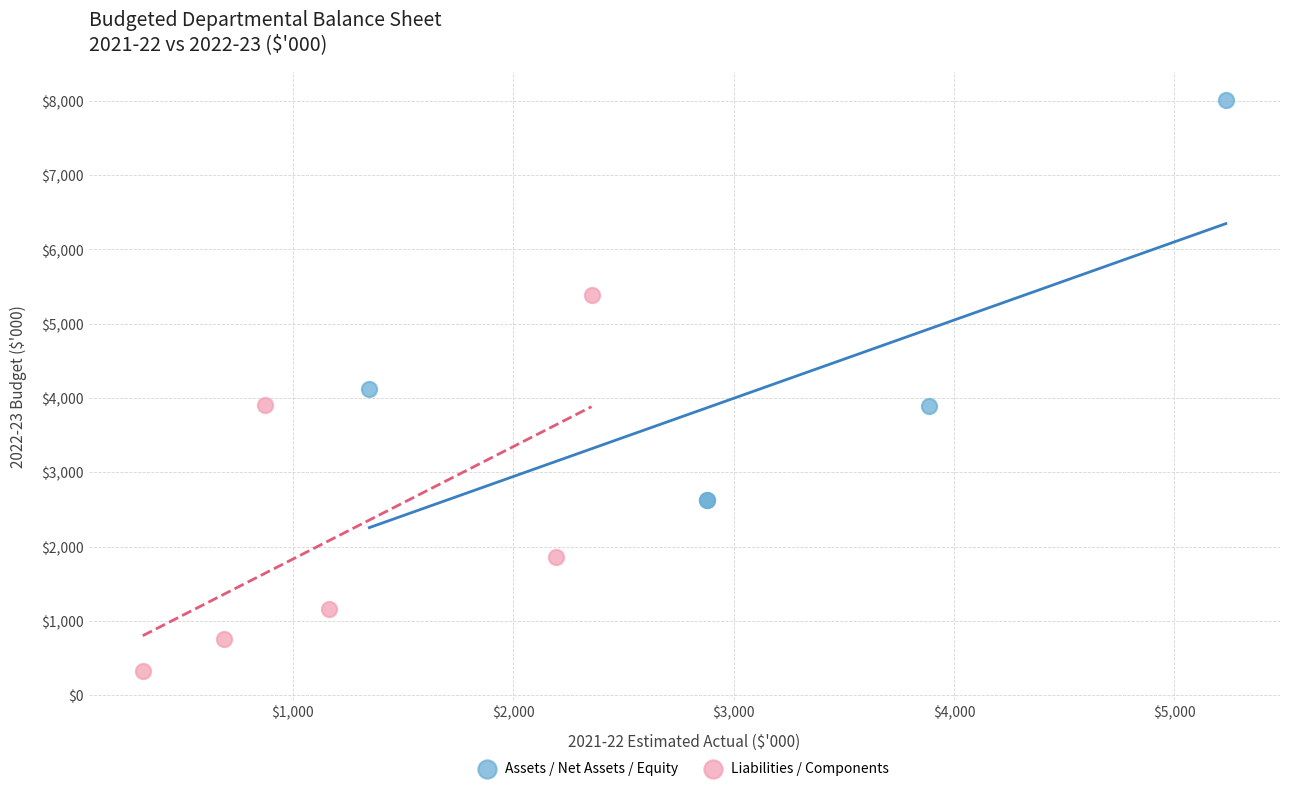

Which series reaches the maximum Y coordinate?

Assets / Net Assets / Equity